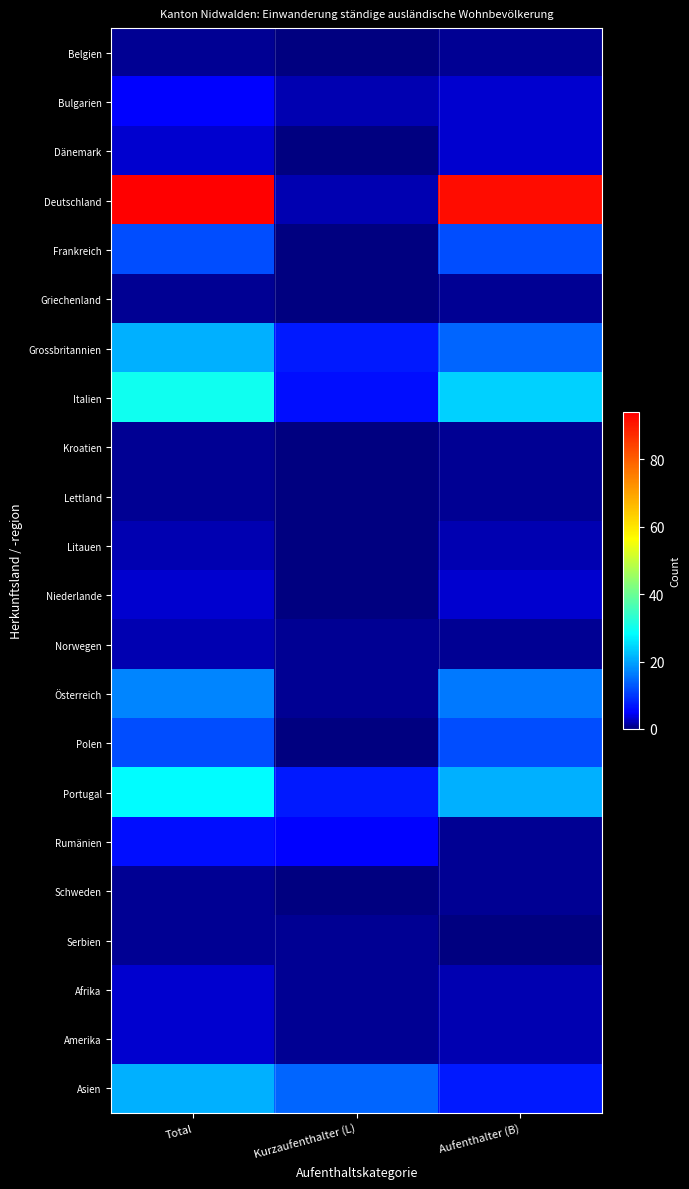

Reading right to left, extract all data points from this chart.

Belgien: Aufenthalter (B)=1	Kurzaufenthalter (L)=0	Total=1
Bulgarien: Aufenthalter (B)=3	Kurzaufenthalter (L)=2	Total=5
Dänemark: Aufenthalter (B)=3	Kurzaufenthalter (L)=0	Total=3
Deutschland: Aufenthalter (B)=92	Kurzaufenthalter (L)=2	Total=94
Frankreich: Aufenthalter (B)=12	Kurzaufenthalter (L)=0	Total=12
Griechenland: Aufenthalter (B)=1	Kurzaufenthalter (L)=0	Total=1
Grossbritannien: Aufenthalter (B)=14	Kurzaufenthalter (L)=7	Total=21
Italien: Aufenthalter (B)=24	Kurzaufenthalter (L)=6	Total=30
Kroatien: Aufenthalter (B)=1	Kurzaufenthalter (L)=0	Total=1
Lettland: Aufenthalter (B)=1	Kurzaufenthalter (L)=0	Total=1
Litauen: Aufenthalter (B)=2	Kurzaufenthalter (L)=0	Total=2
Niederlande: Aufenthalter (B)=3	Kurzaufenthalter (L)=0	Total=3
Norwegen: Aufenthalter (B)=1	Kurzaufenthalter (L)=1	Total=2
Österreich: Aufenthalter (B)=16	Kurzaufenthalter (L)=1	Total=17
Polen: Aufenthalter (B)=12	Kurzaufenthalter (L)=0	Total=12
Portugal: Aufenthalter (B)=21	Kurzaufenthalter (L)=7	Total=28
Rumänien: Aufenthalter (B)=1	Kurzaufenthalter (L)=5	Total=6
Schweden: Aufenthalter (B)=1	Kurzaufenthalter (L)=0	Total=1
Serbien: Aufenthalter (B)=0	Kurzaufenthalter (L)=1	Total=1
Afrika: Aufenthalter (B)=2	Kurzaufenthalter (L)=1	Total=3
Amerika: Aufenthalter (B)=2	Kurzaufenthalter (L)=1	Total=3
Asien: Aufenthalter (B)=7	Kurzaufenthalter (L)=14	Total=21